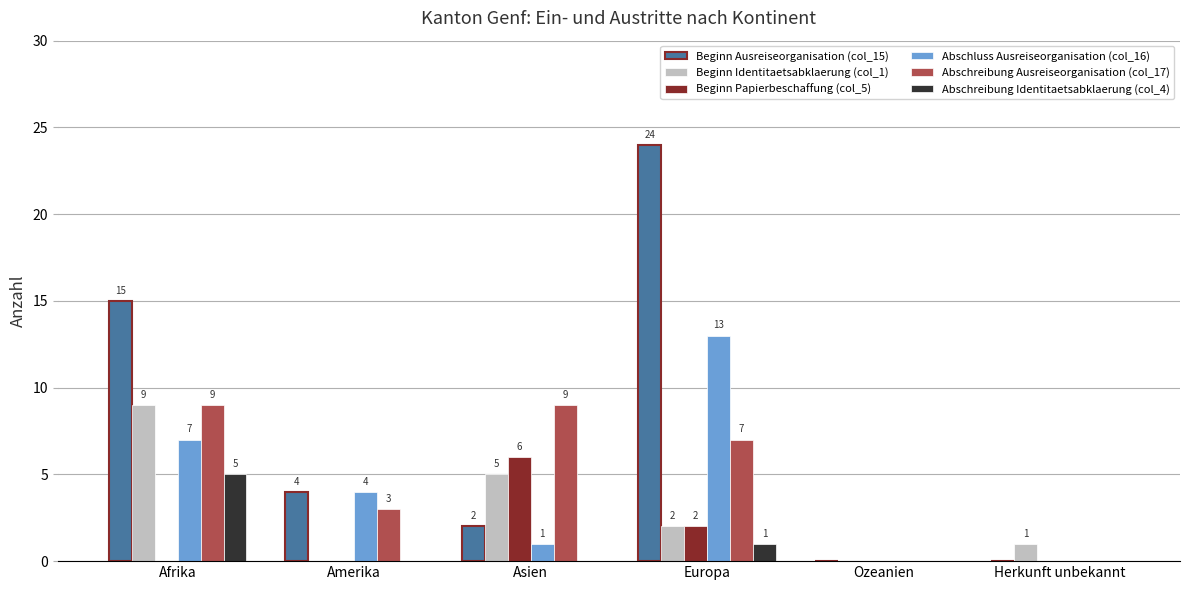

How many values in Abschreibung Ausreiseorganisation (col_17) are above zero?

4